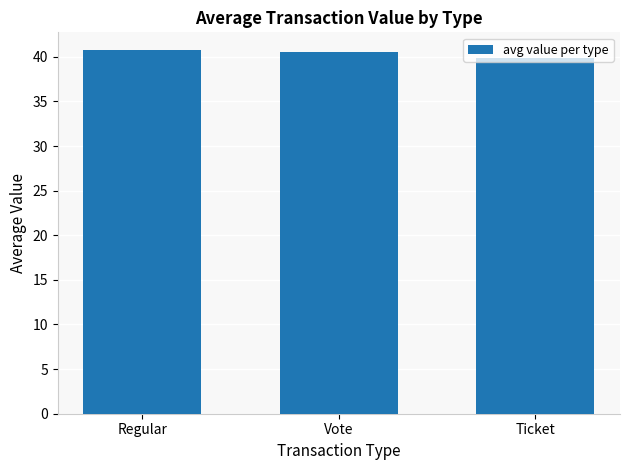

Does the chart contain stacked bars?

No